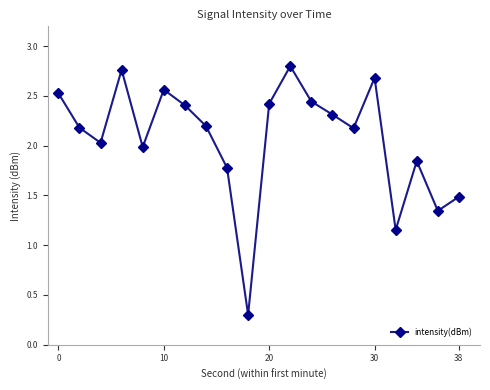

How many points are higher than both their immediate neighbors (excluding endpoints)?

5